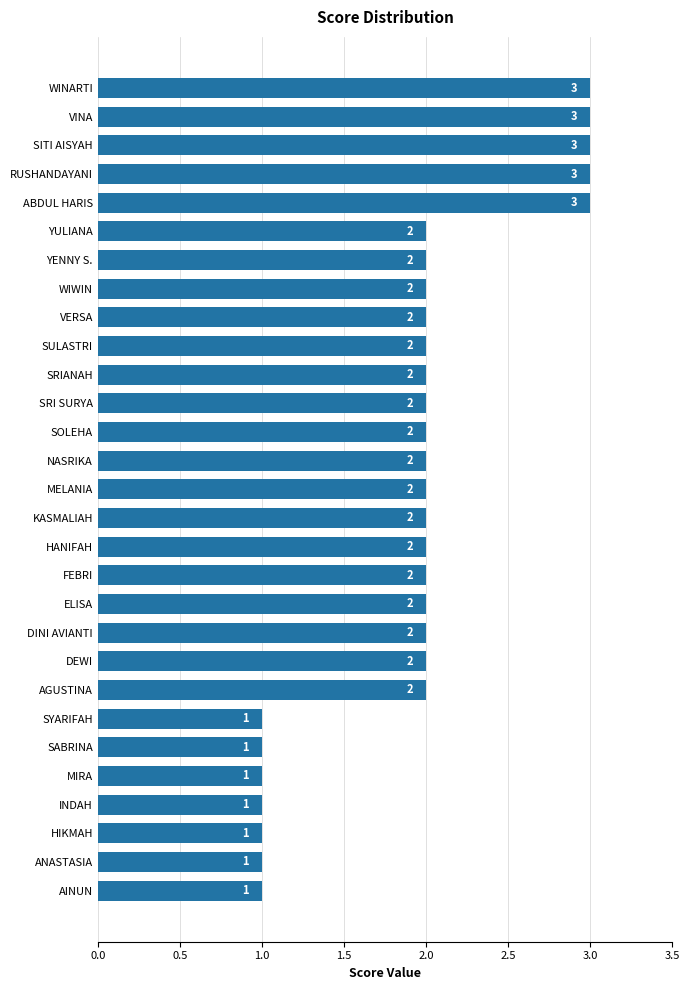

How many bars are there in total?

29